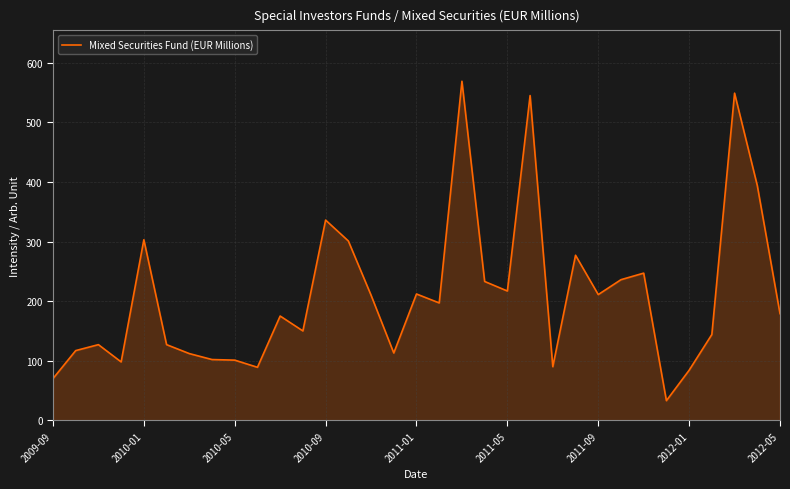

What is the greatest value displayed?

569